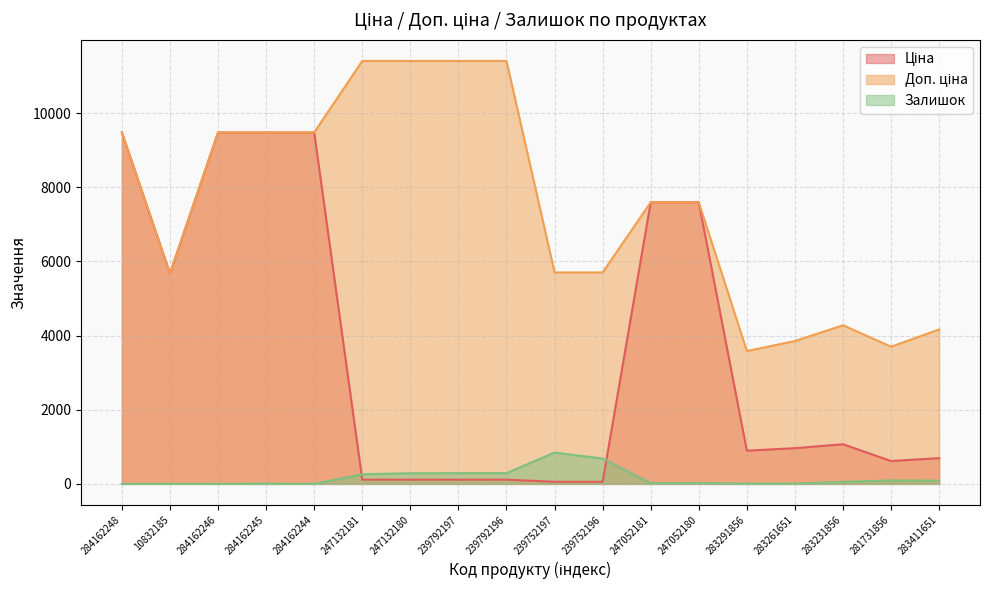

How many categories are shown in the chart?

18